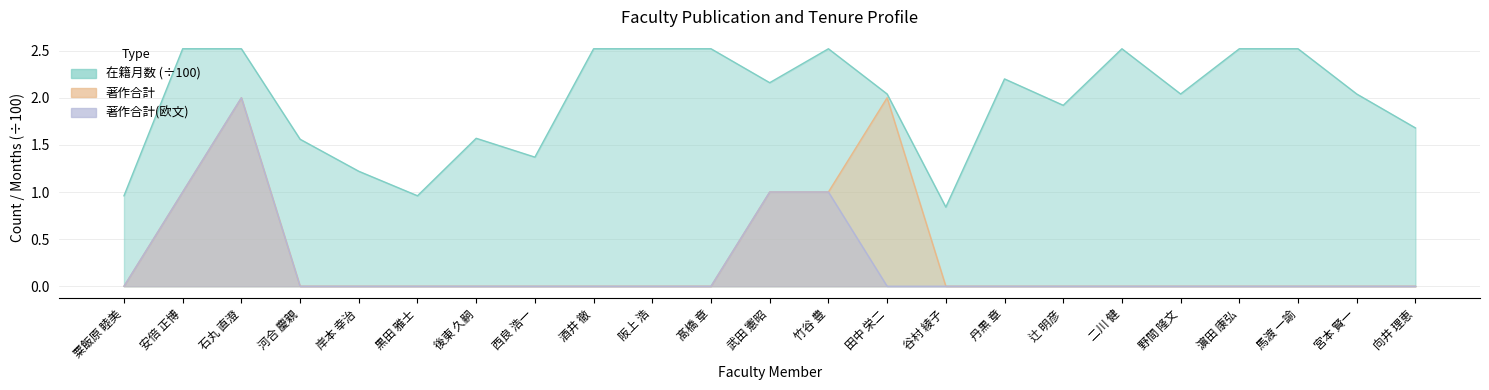

True or false: 著作合計(欧文) has a value of 0.0 at 髙橋 章.

True